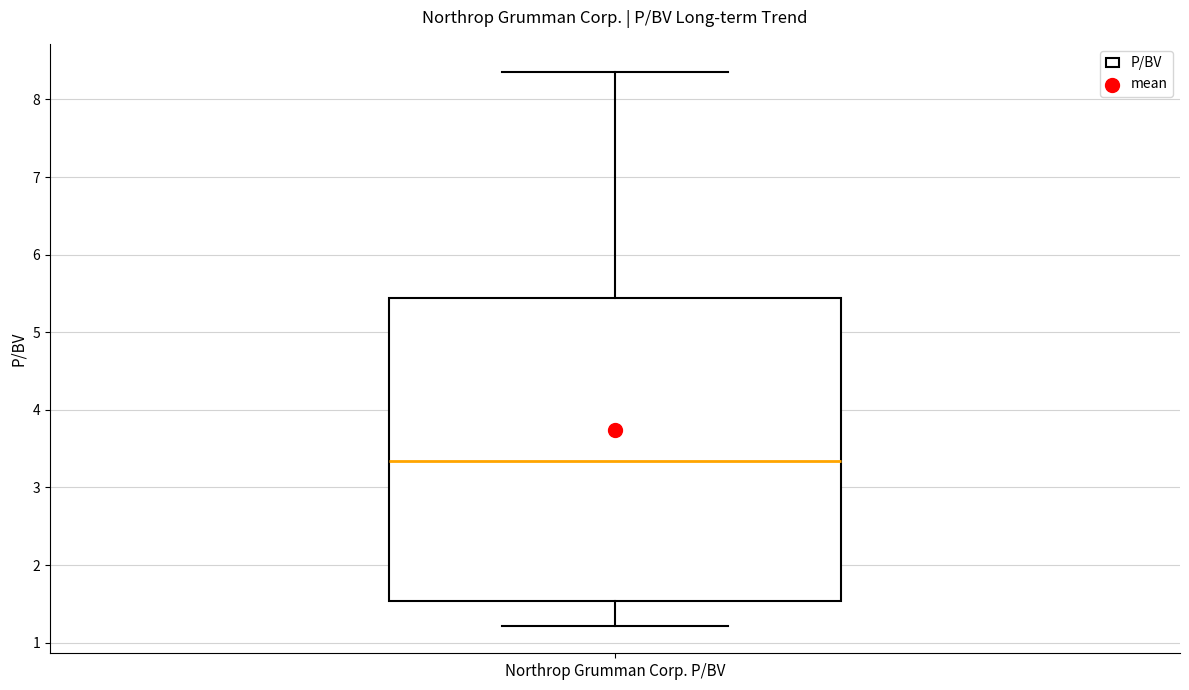

Transcribe this box plot: give where the median line is, the range the box spans, and where the two whiskers end, as read against the y-axis. The values are not printed on the chart, so give them approximately, as read against the axis.

median 3.3, box 1.5 to 5.4, whiskers 1.2 to 8.4